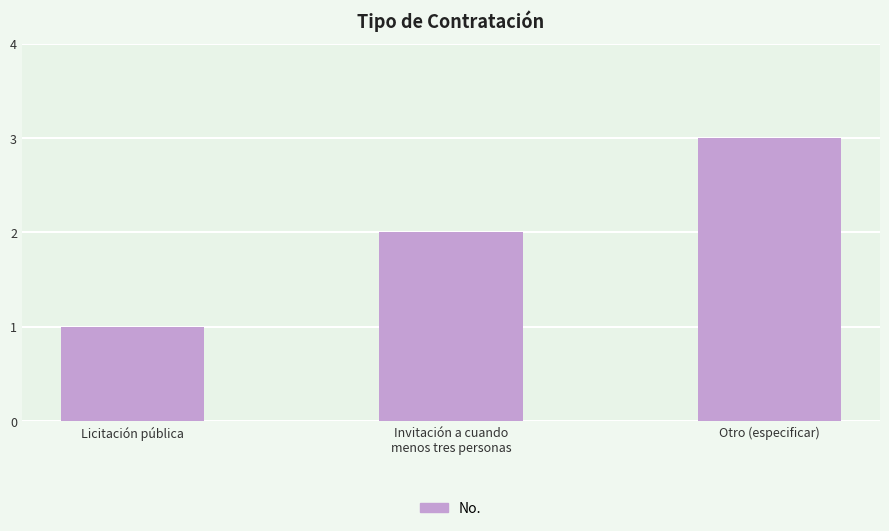

Between Licitación pública and Invitación a cuando
menos tres personas, which is larger?

Invitación a cuando
menos tres personas